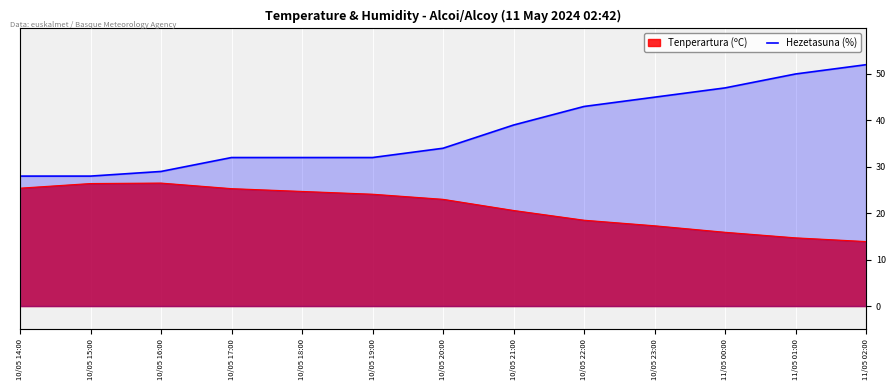

What is the average value?

38